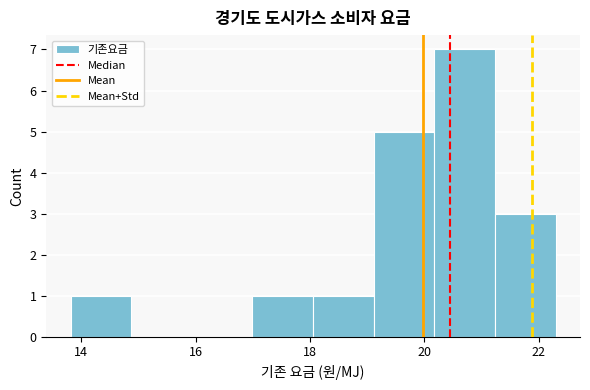

How tall is the bar that spans 21.2 to 22.4 on the x-axis? Neither the bar edges nor the heights are printed on the chart, so give them approximately, as read against the axes.

3